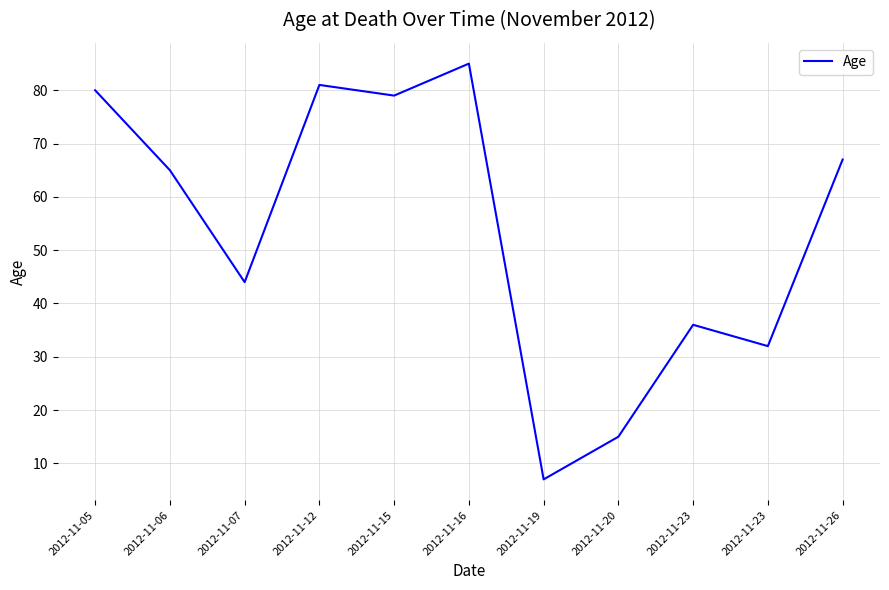

Does the chart have visible grid lines?

Yes